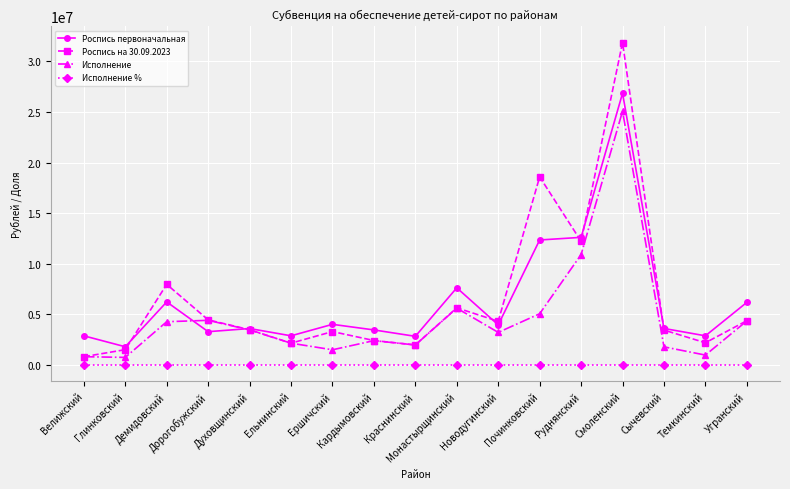

Which series changed the most between Демидовский and Темкинский?

Роспись на 30.09.2023